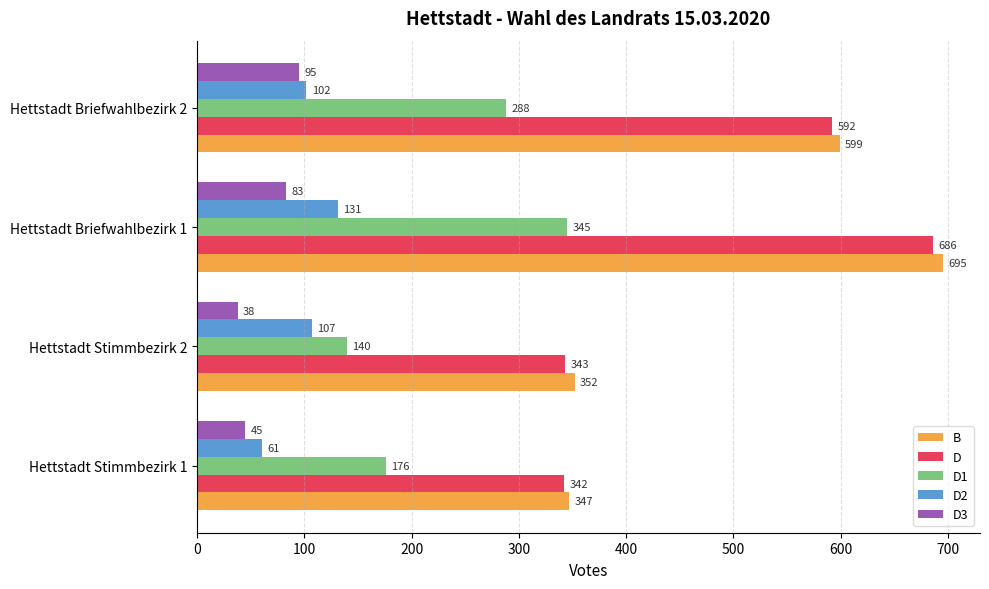

Which series has the largest range (max minus min)?

B